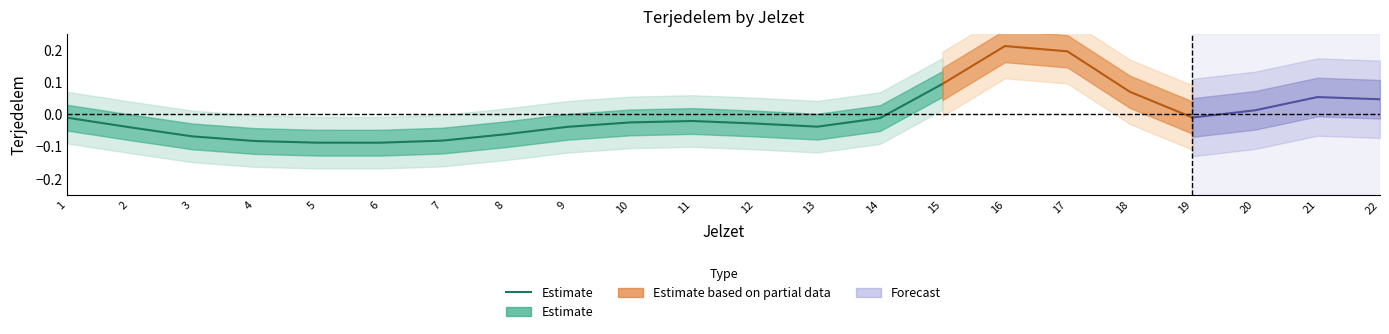

True or false: the data shows -0.1 at 4.

True